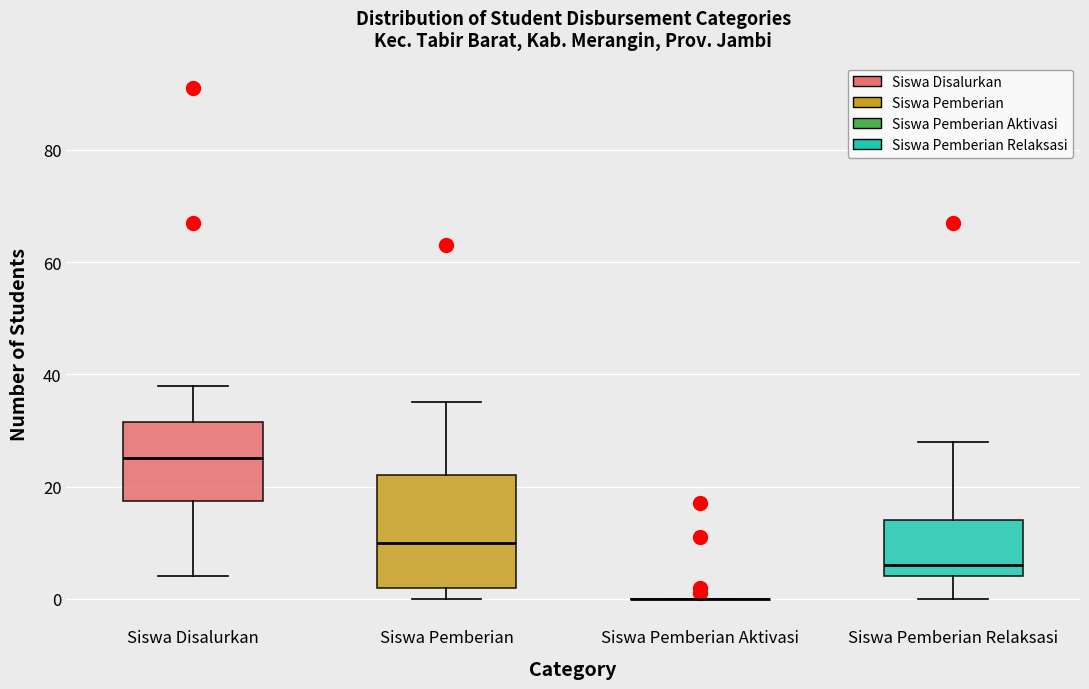

Reading left to right, read every box against the y-axis: the position of its median line, the range the box covers, and the ends of its whiskers. The values are not printed on the chart, so give them approximately, as read against the axis.

Siswa Disalurkan: median 26, box 18 to 32, whiskers 4 to 38
Siswa Pemberian: median 10, box 2 to 22, whiskers 0 to 36
Siswa Pemberian Aktivasi: box collapsed to a line at 0, whiskers 0 to 0
Siswa Pemberian Relaksasi: median 6, box 4 to 14, whiskers 0 to 28